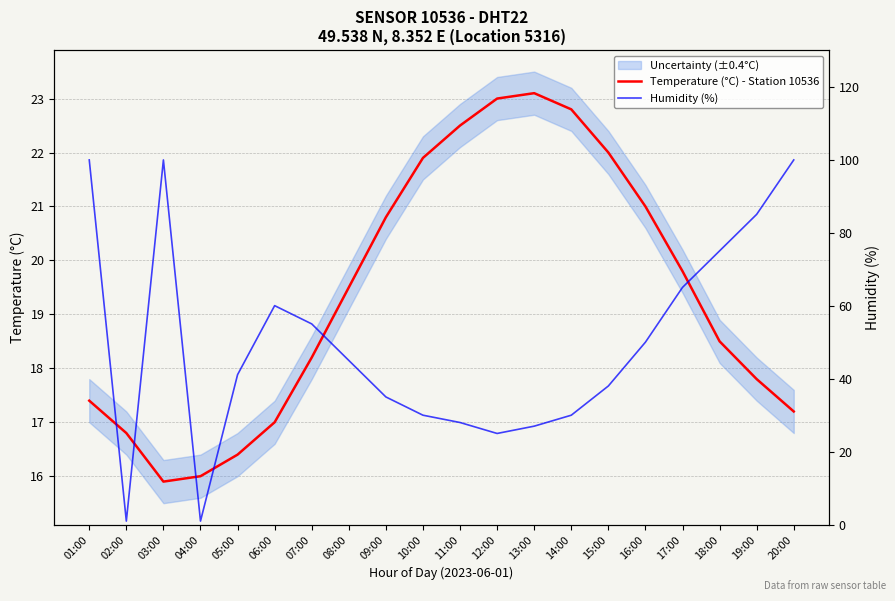

At which category is the sum across all series the highest?

01:00